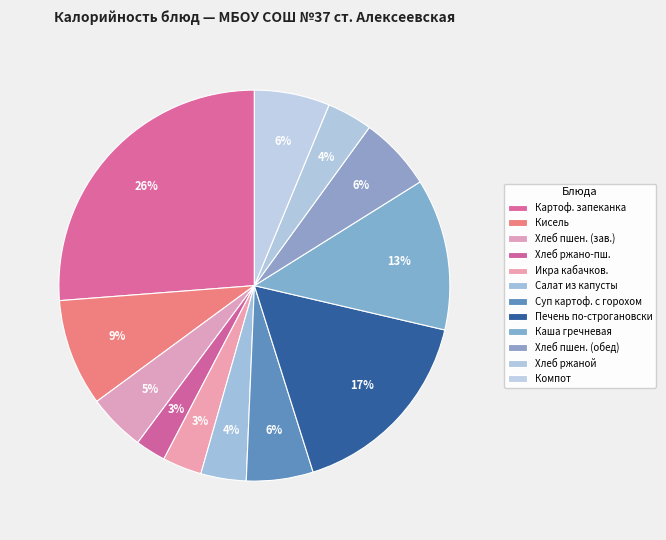

How many slices are in this pie chart?

12